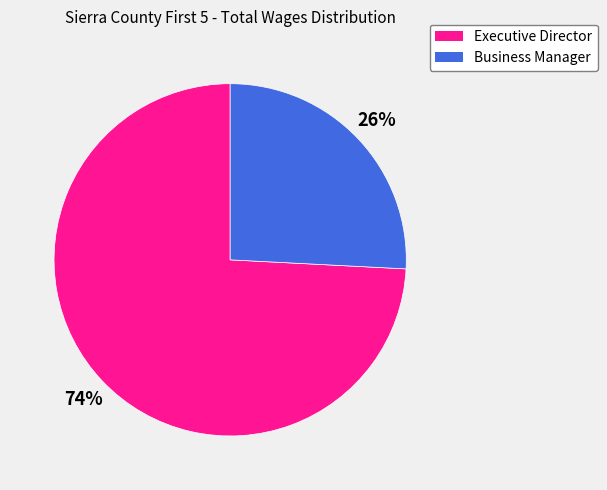

Do Business Manager and Executive Director together represent more than half of the pie?

Yes